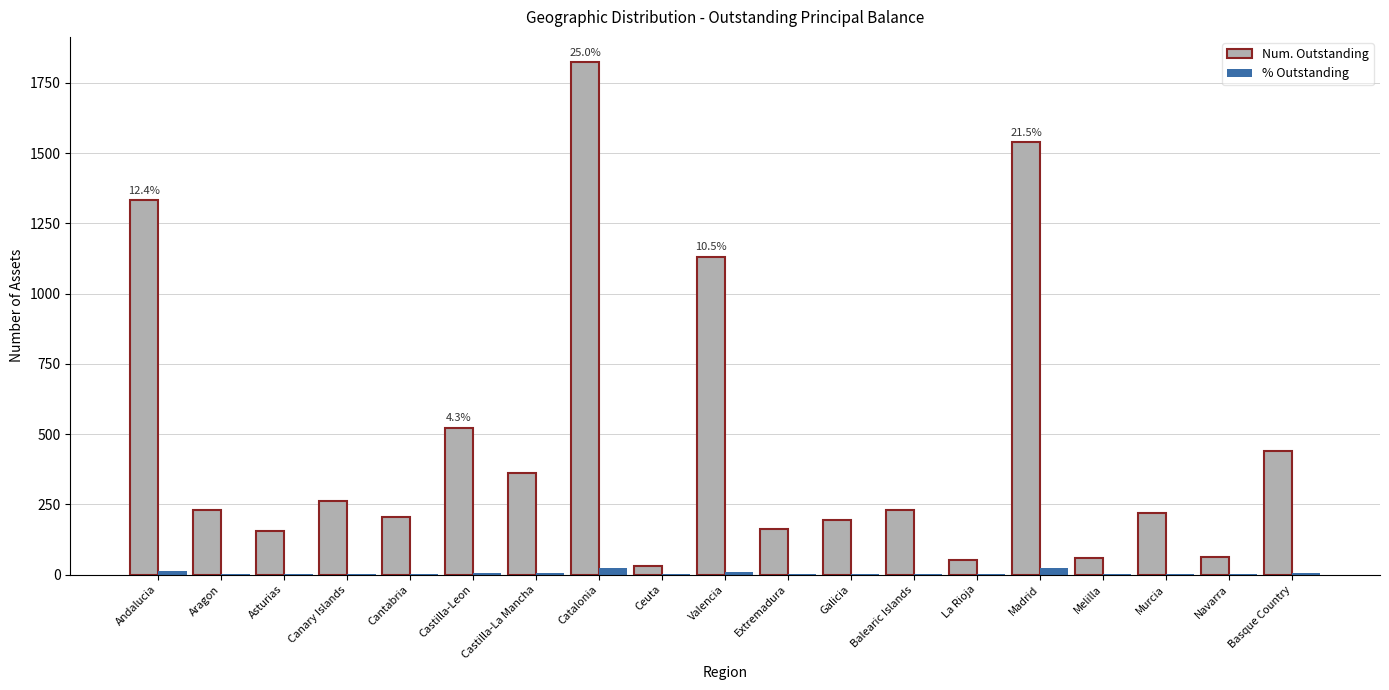

How many groups of bars are there?

19